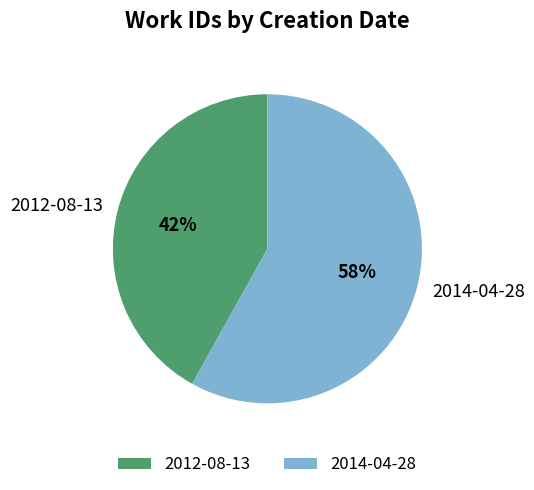

Which category accounts for the majority?

2014-04-28